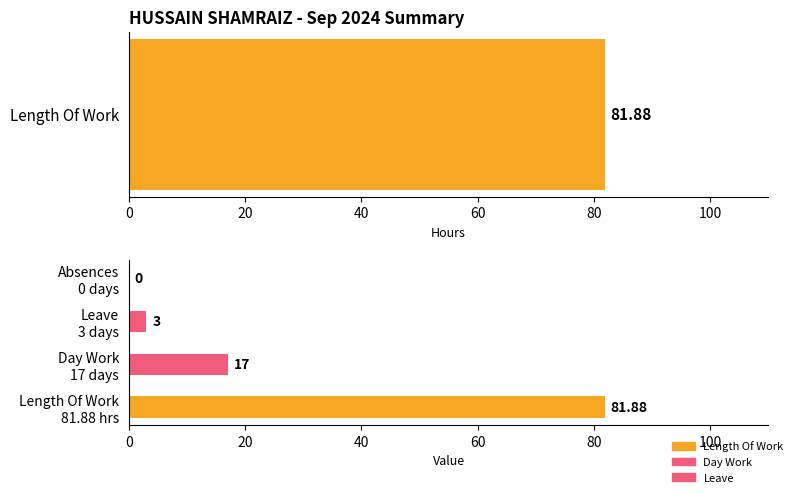

What is the change in value from Day Work 17 days to Absences 0 days?

-17.0